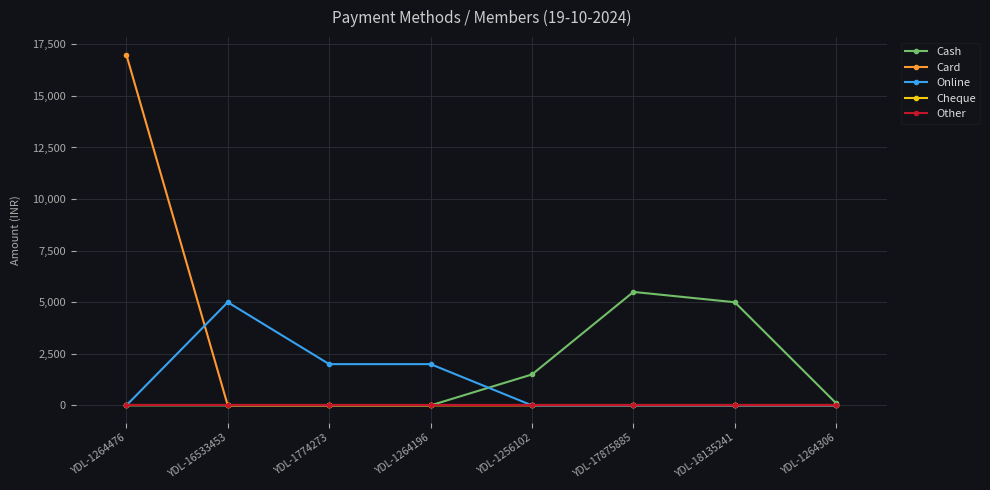

What is the greatest value displayed?

17000